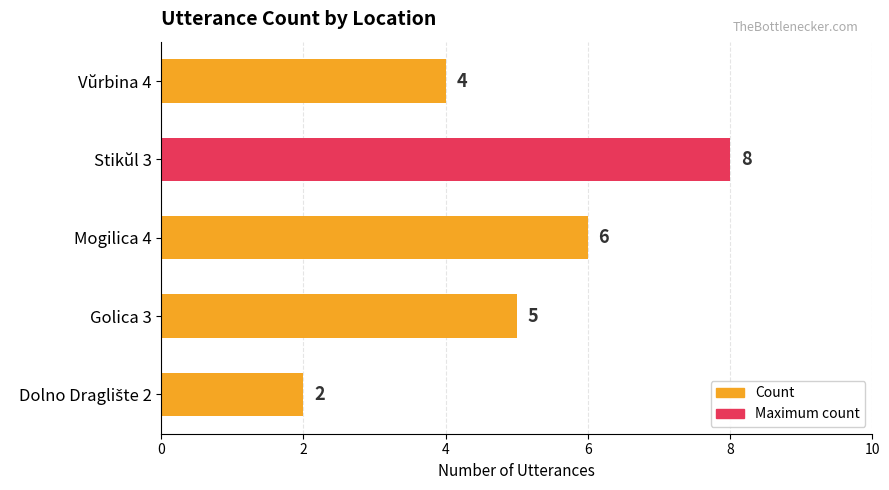

How many distinct data groups are displayed?

1